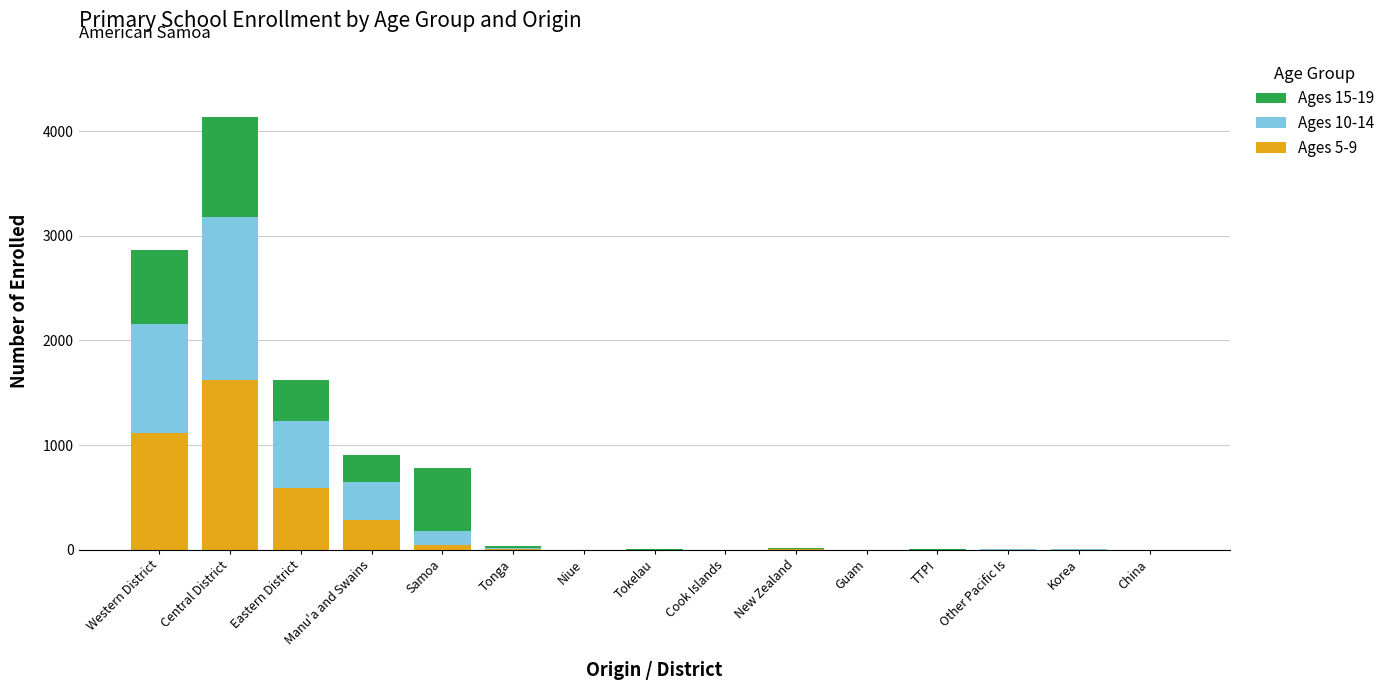

Does the chart contain stacked bars?

Yes